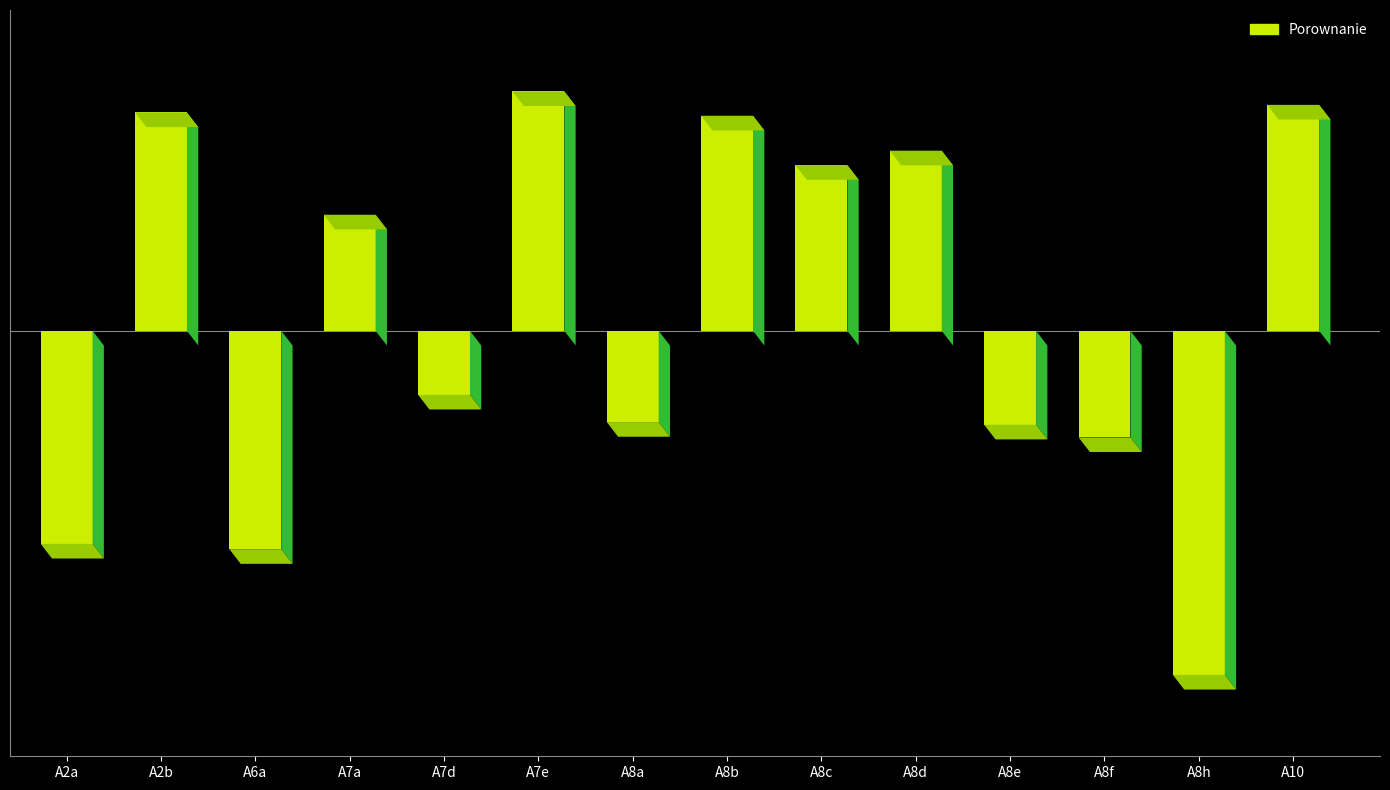

What is the approximate value at A10?

0.7